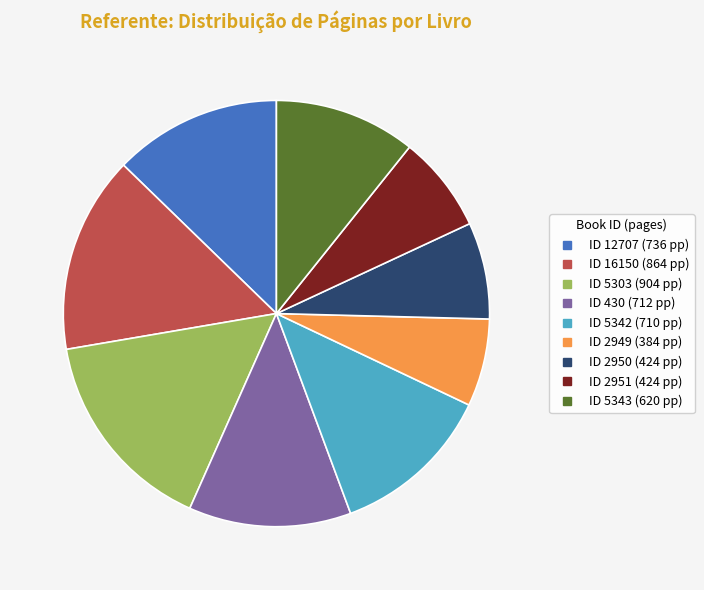

Is there any slice that represents more than half of the pie?

No